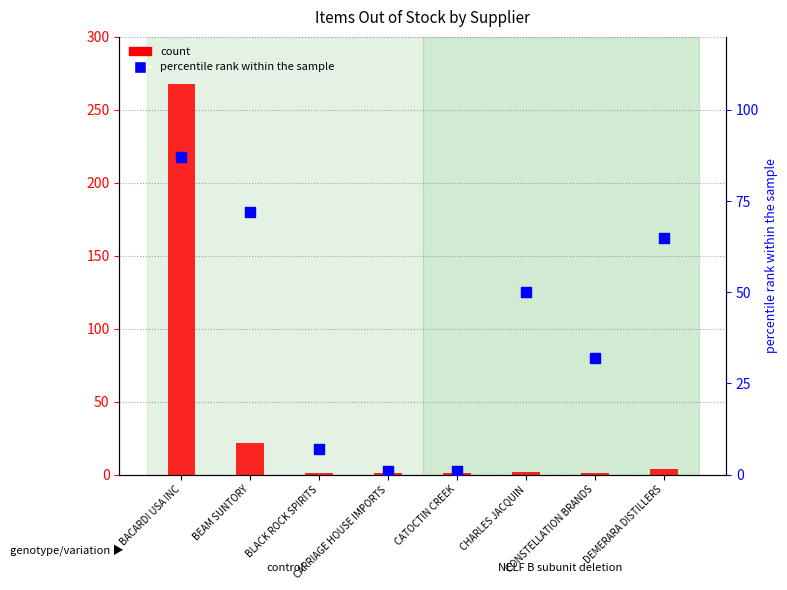

Which series contains the highest Y value?

count